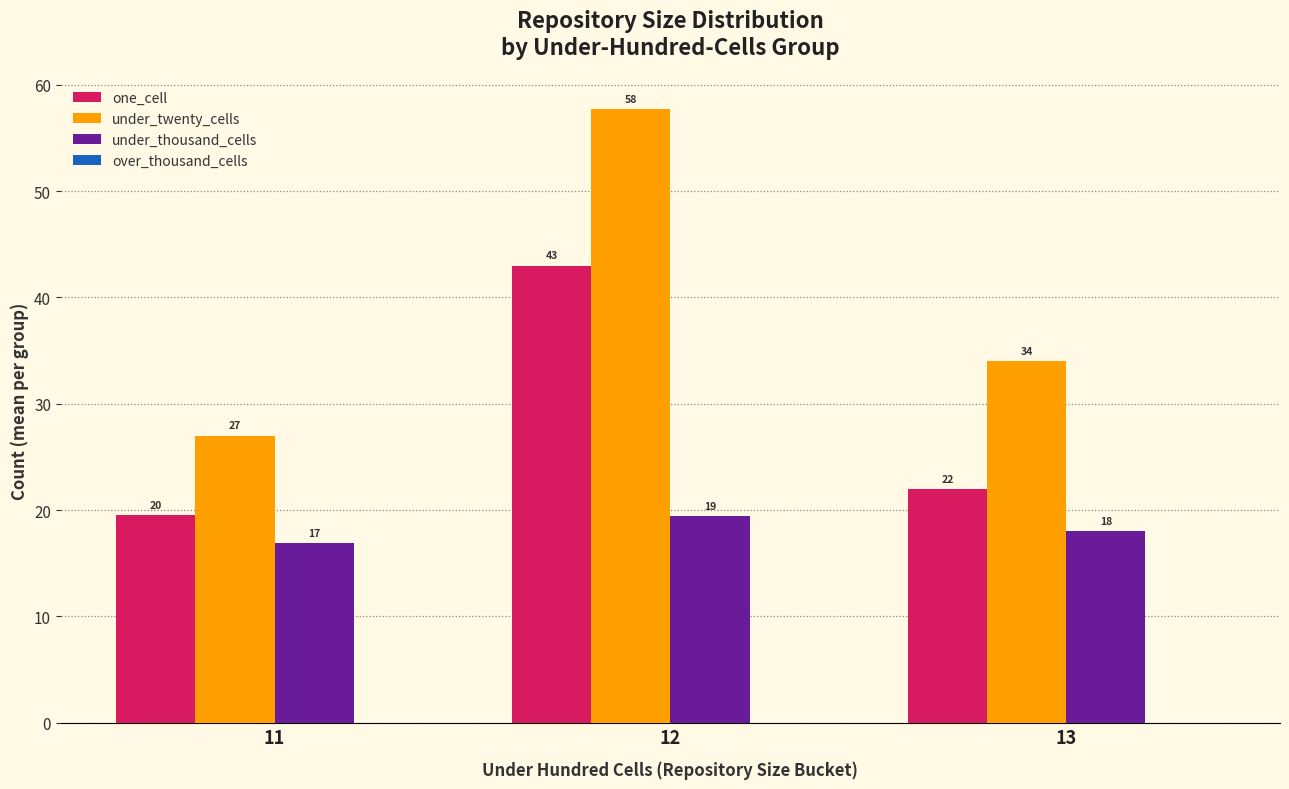

How many values in the one_cell series are below 22?

1